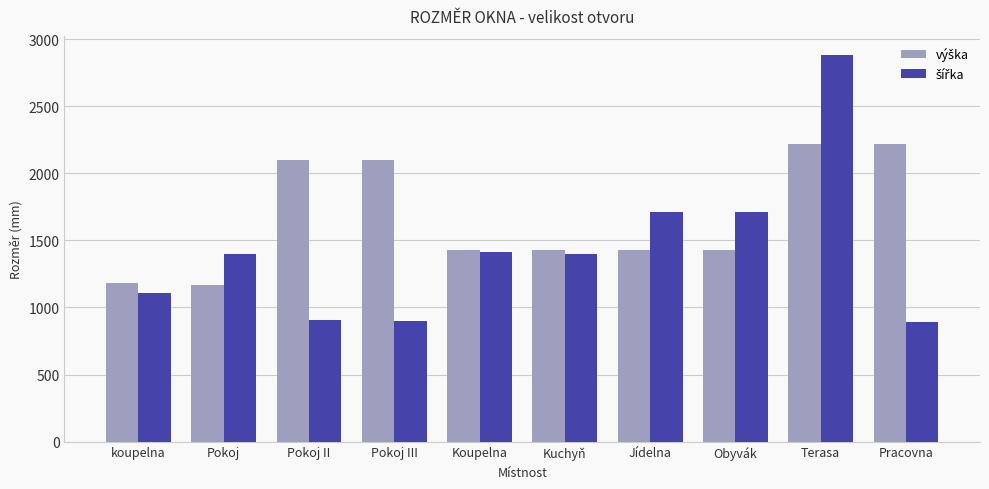

What is the spread (max minus min) of values at Koupelna?

20